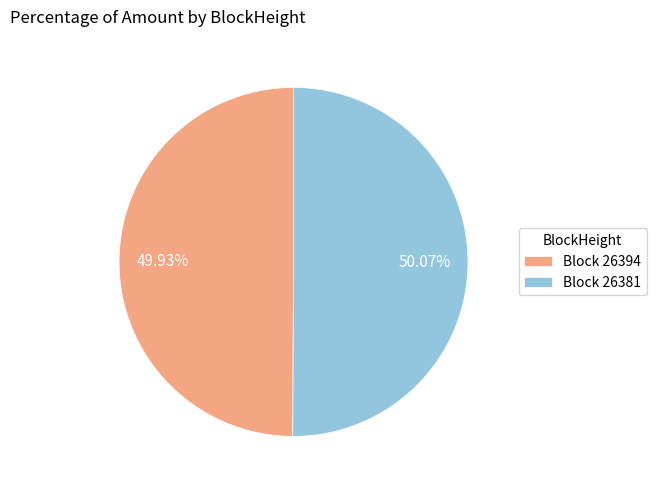

Combined, do Block 26381 and Block 26394 account for over 50%?

Yes